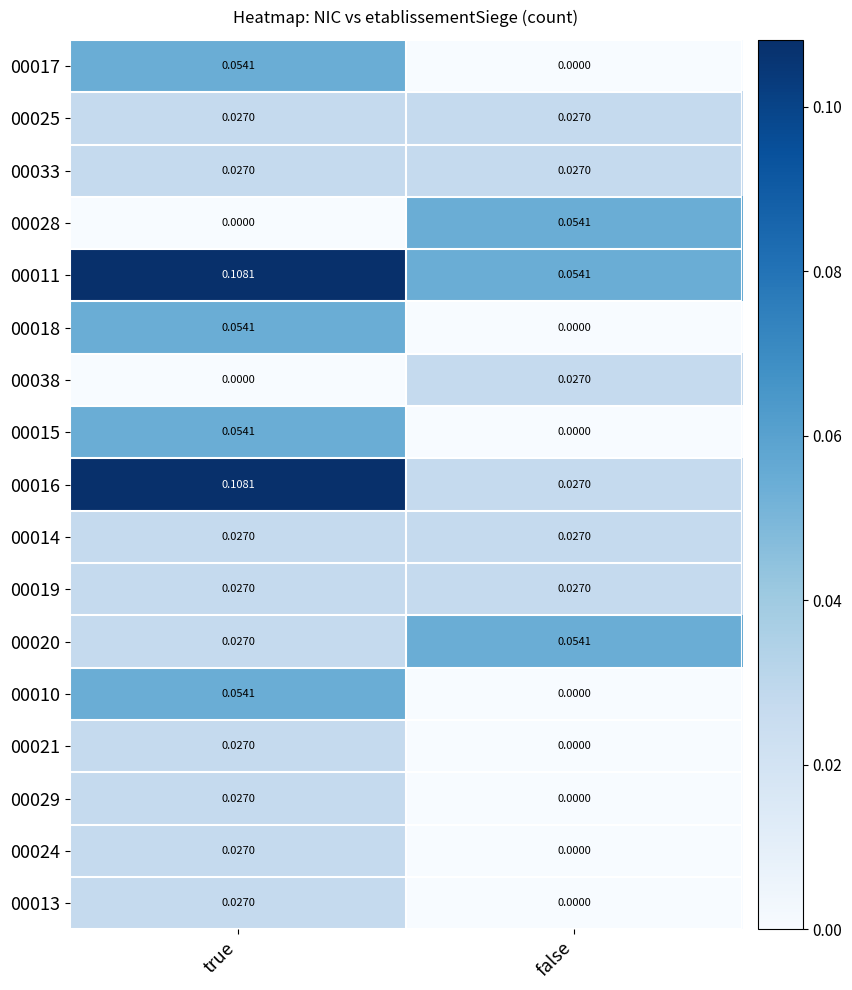

What is the total value across all series at false?

0.3